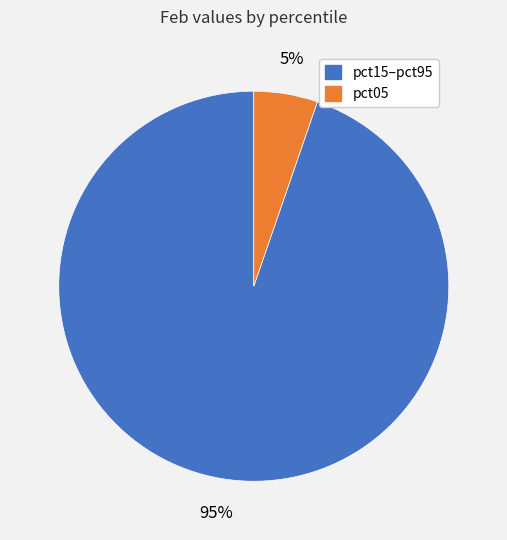

To the nearest percent, what is the average slice percentage?

50%